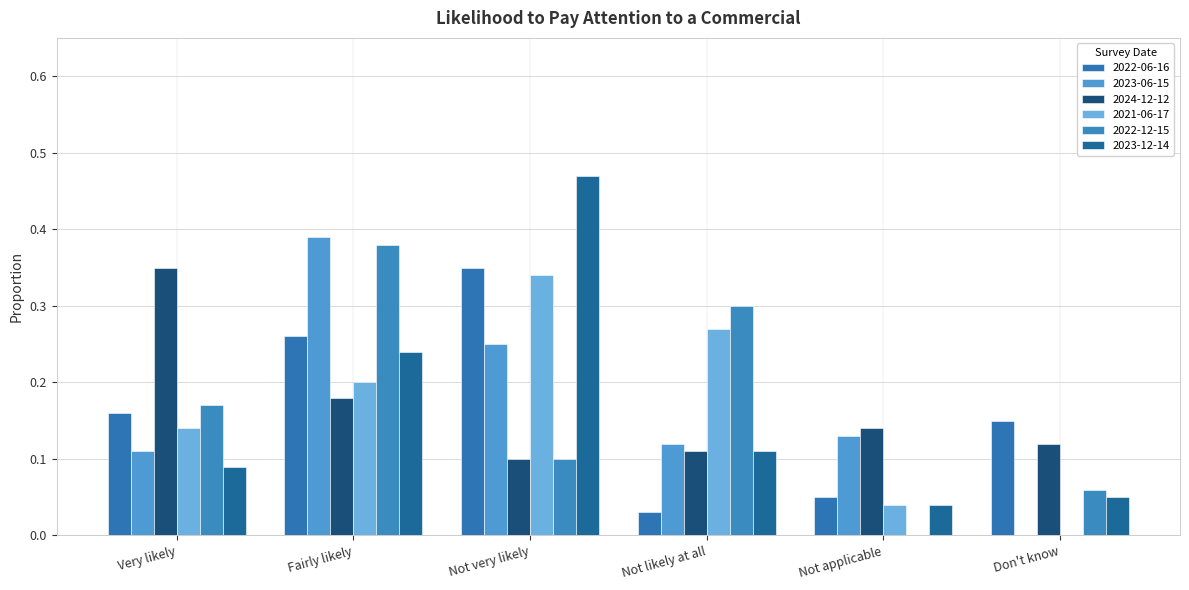

How many data points does each series have?

6